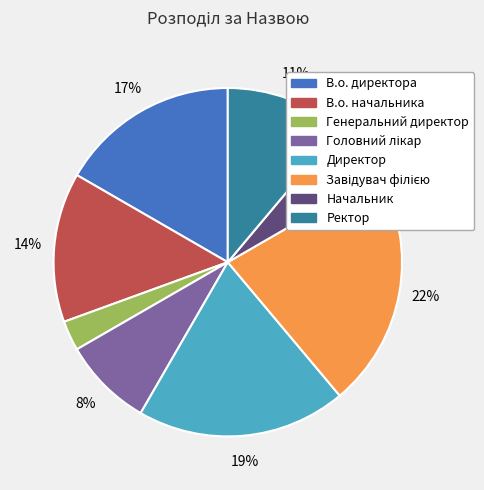

Which category has the smallest portion of the pie?

Генеральний директор